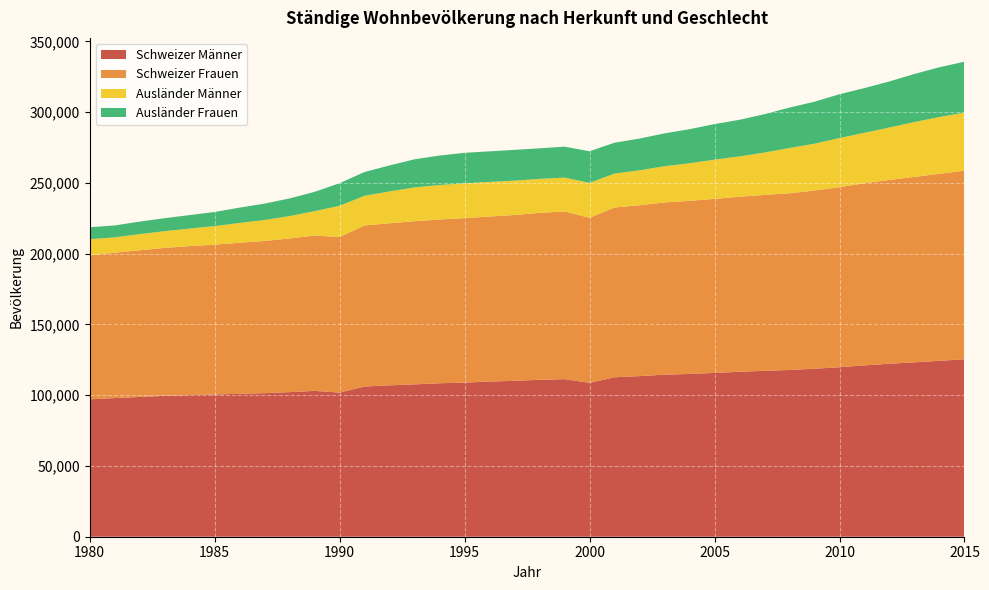

Reading left to right, extract all data points from this chart.

Schweizer Männer: 97081	97981	98740	99556	100105	100483	101035	101440	102173	103037	101868	106162	106973	107650	108456	108913	109660	110151	110895	111344	108753	112671	113489	114524	115023	115759	116515	117222	117829	118702	119747	121078	122254	123226	124294	125386
Schweizer Frauen: 101731	102725	103677	104525	105248	105884	106729	107532	108599	109768	109909	113788	114523	115308	115694	116198	116591	117154	117952	118431	116603	119975	120735	121689	122325	122977	123749	124297	124855	125896	127263	128710	129880	131047	132191	133226
Ausländer Männer: 11381	10828	11388	11828	12383	13118	13946	14836	15817	17244	22069	20952	22496	23891	24360	24610	24444	24306	23999	23977	24660	23977	24691	25571	26556	27698	28471	29962	31991	33118	34711	35655	37025	38765	40105	41040
Ausländer Frauen: 8514	8419	8863	9185	9538	9985	10840	11582	12459	13656	15971	16828	18397	19864	20831	21570	21620	21751	21612	21880	22383	21796	22430	23224	24072	25141	25873	27099	28566	29676	30963	31579	32573	33973	35173	36044